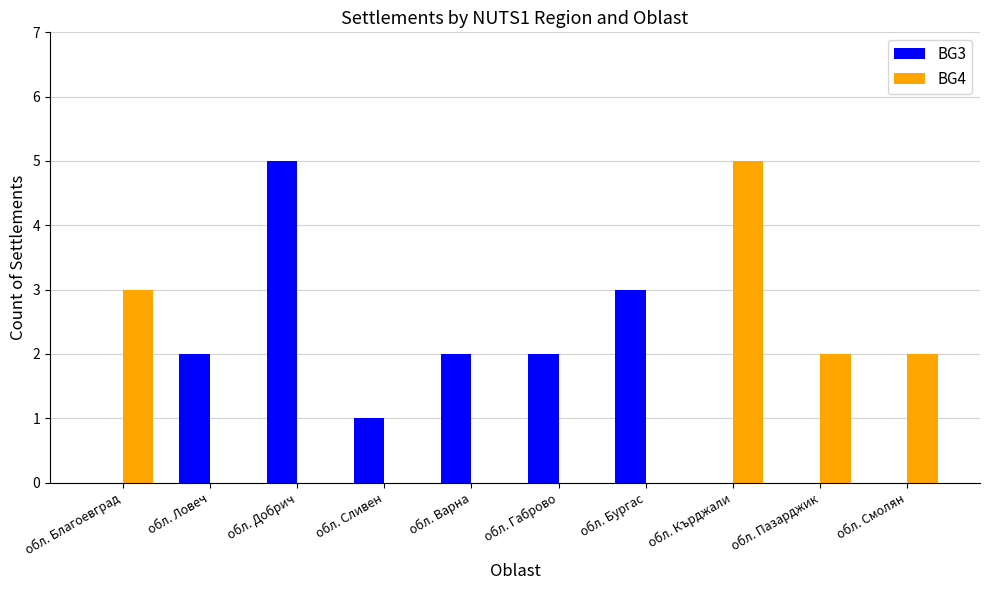

Does the chart contain stacked bars?

No